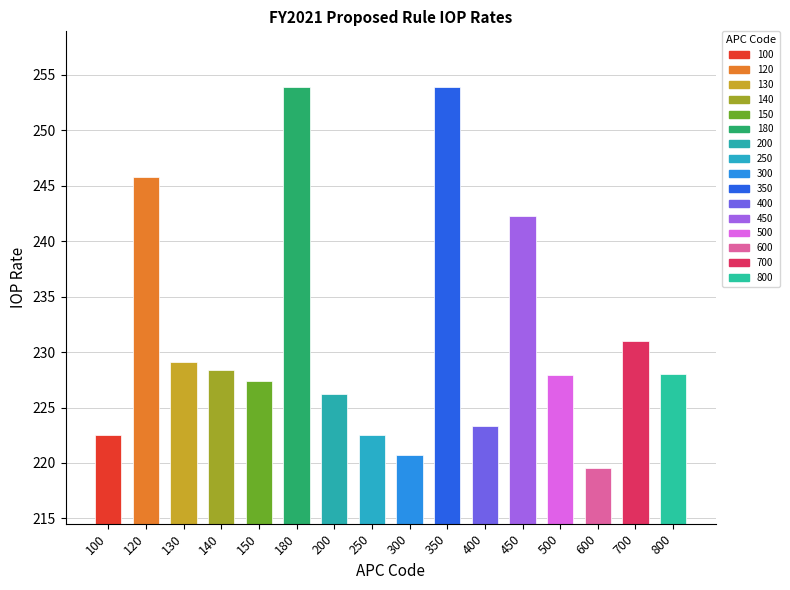

What is the minimum value shown in the chart?

219.5